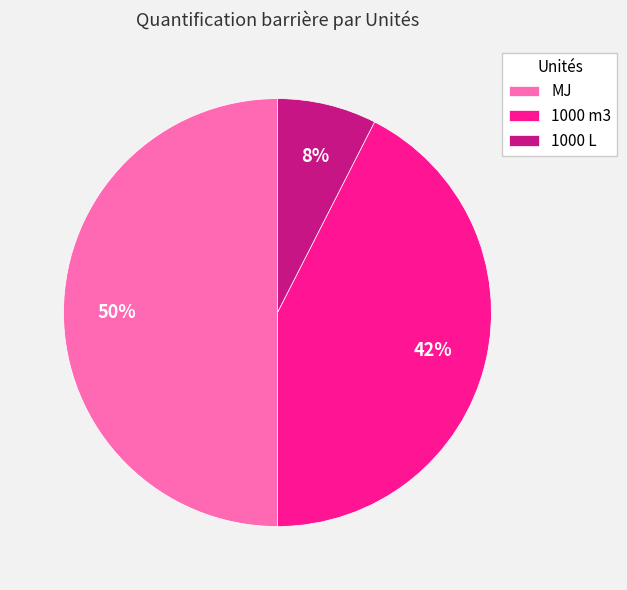

Count the number of slices in the pie.

3